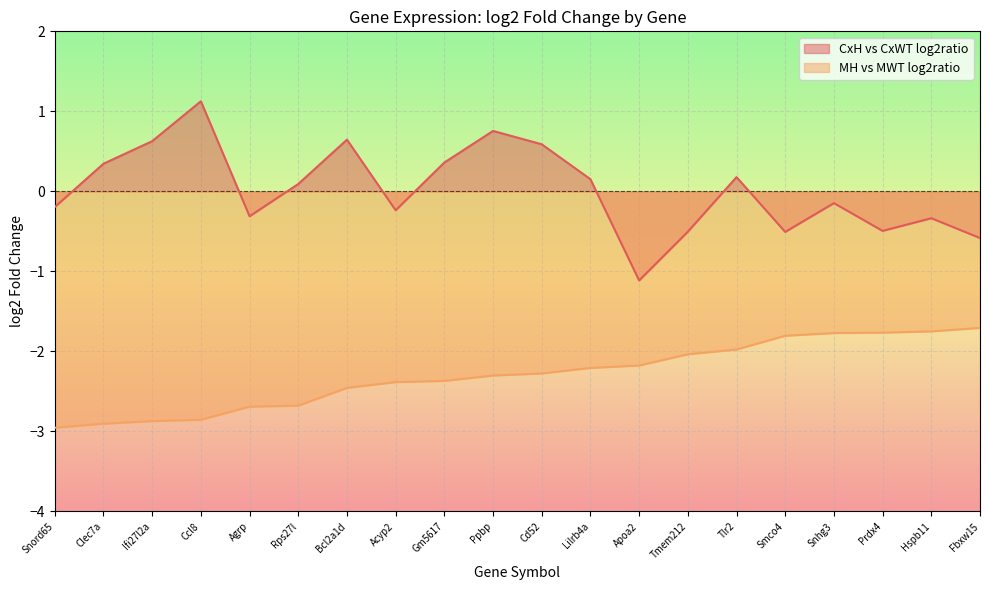

Which series changed the most between Agrp and Prdx4?

MH vs MWT log2ratio